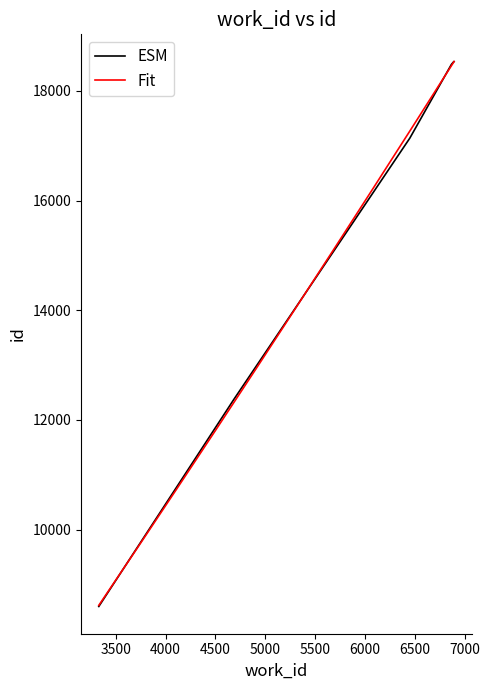

Read the value at 6451.

17138